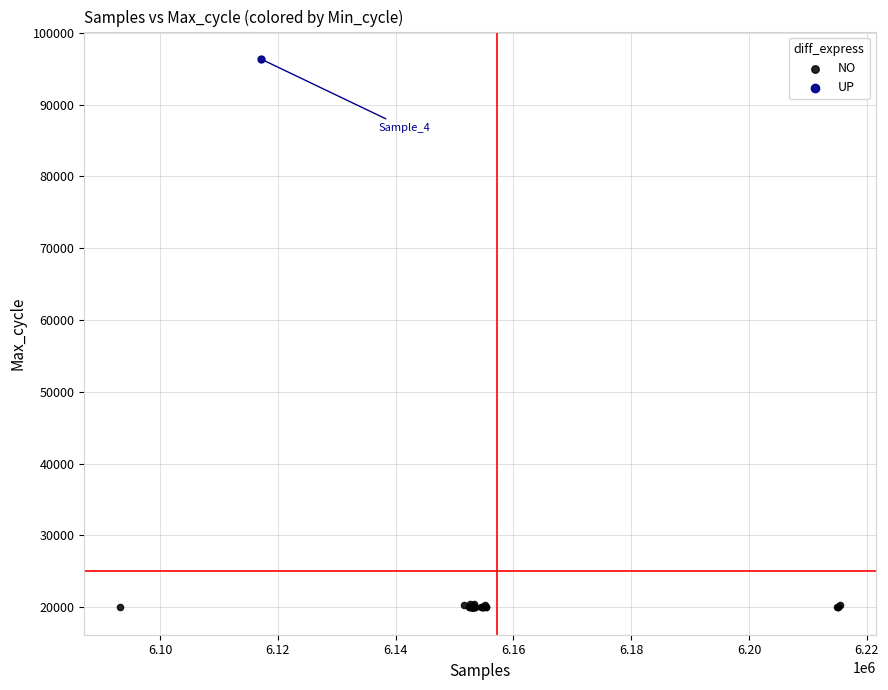

What are all the series names shown in the legend?

NO, UP